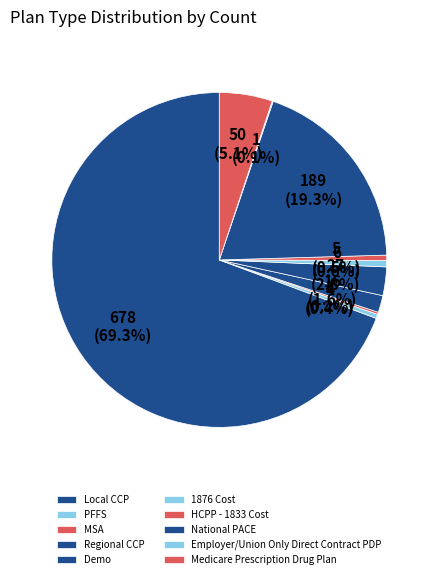

To the nearest percent, what percentage of the pie is 1876 Cost?

1%